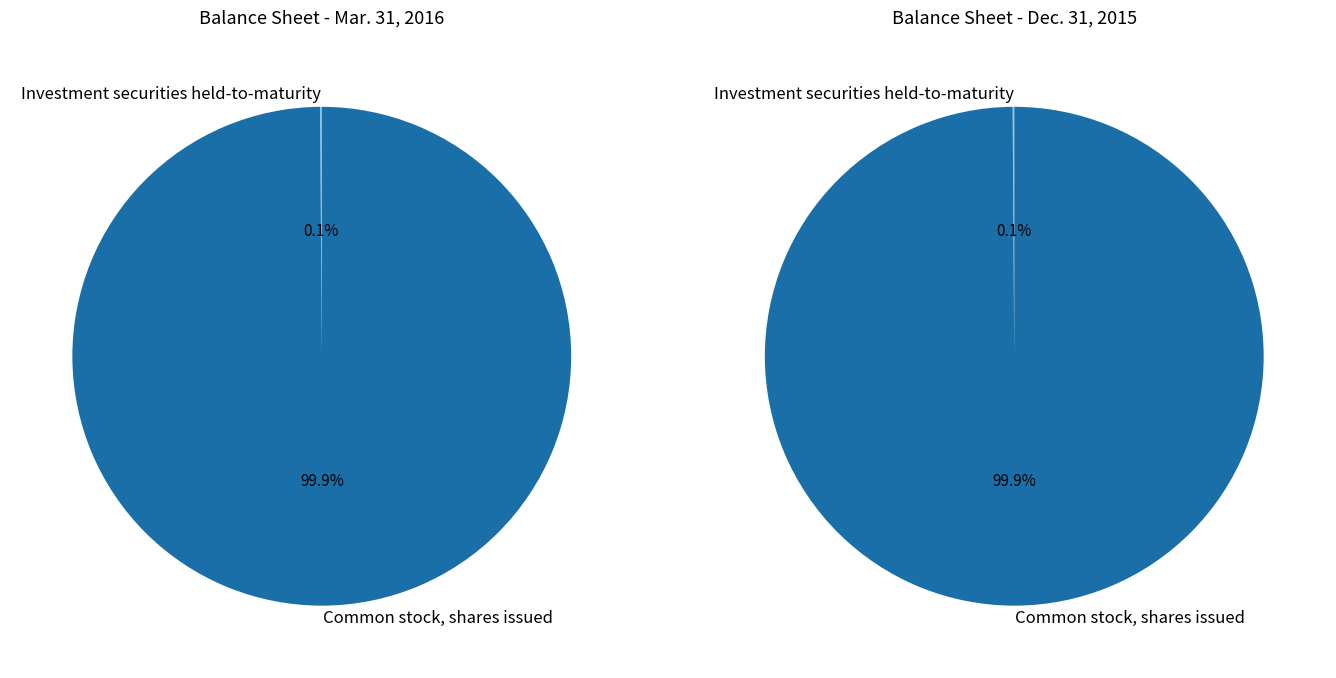

The Common stock, shares issued slice represents 99% of the pie. True or false?

False